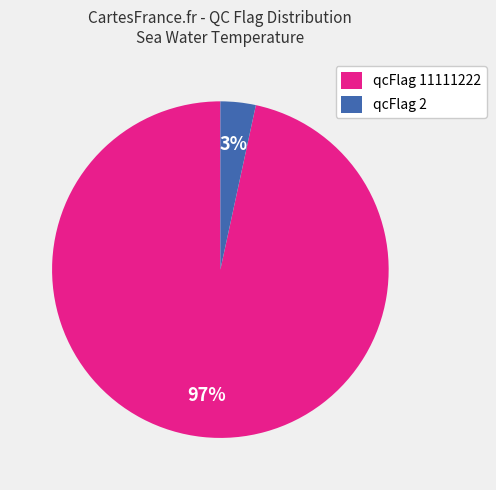

Is it true that qcFlag 2 is 3% of the pie?

True